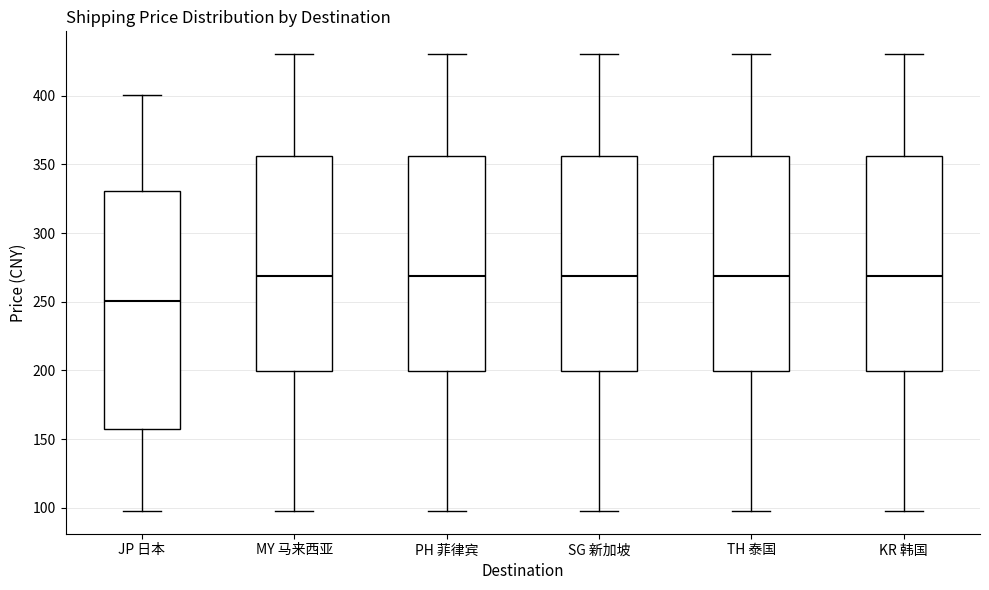

Which box's median line is the lowest?

JP 日本